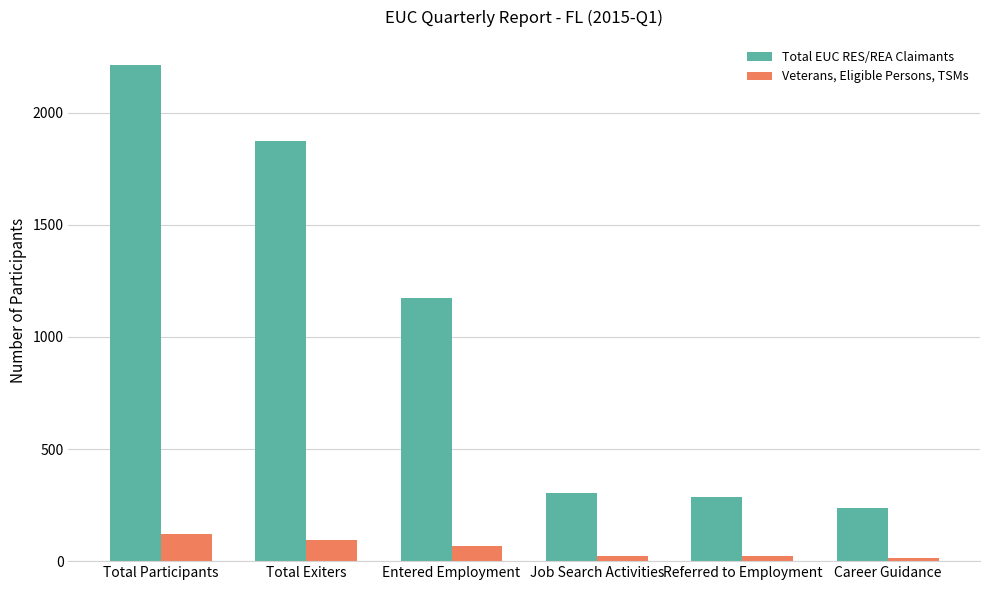

At which label does Veterans, Eligible Persons, TSMs first exceed 66?

Total Participants